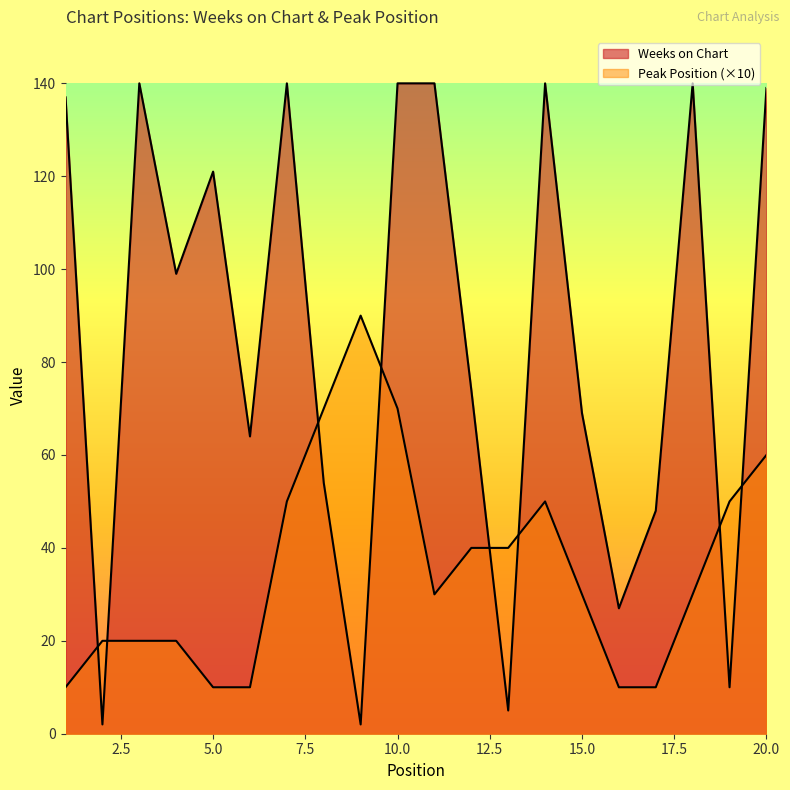

List the series in order of their peak value, highest first.

Weeks on Chart, Peak Position